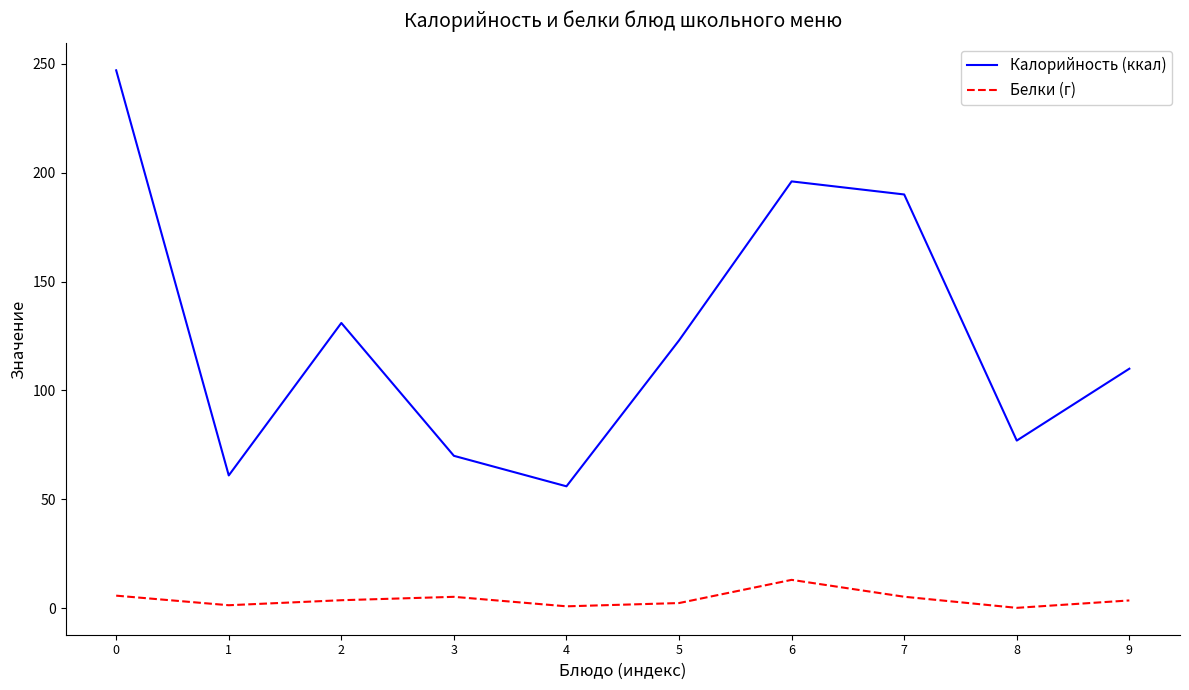

Is it true that Калорийность (ккал) equals 196.0 at 6?

True